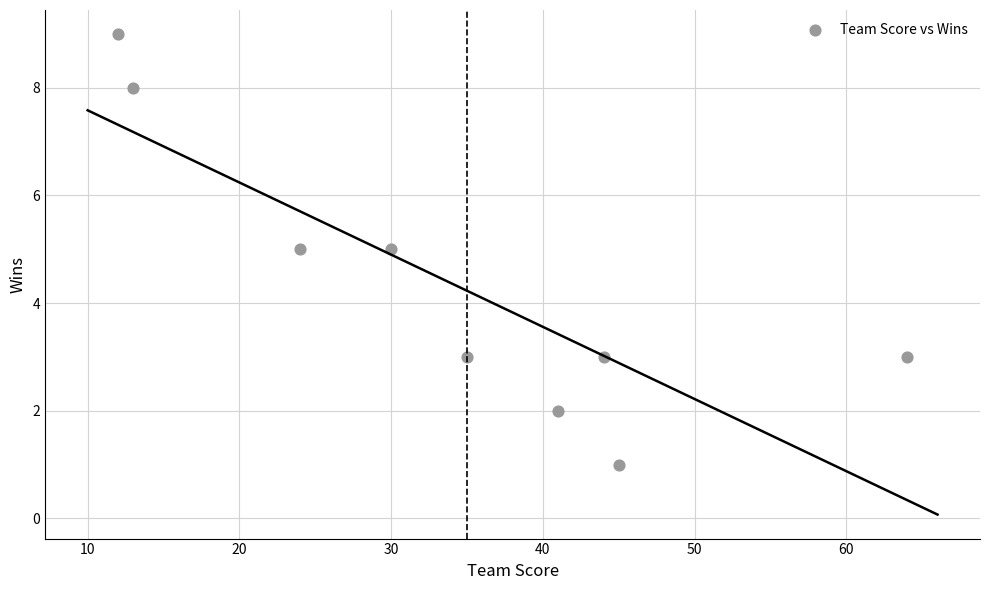

What is the range of X values (max minus min)?

52